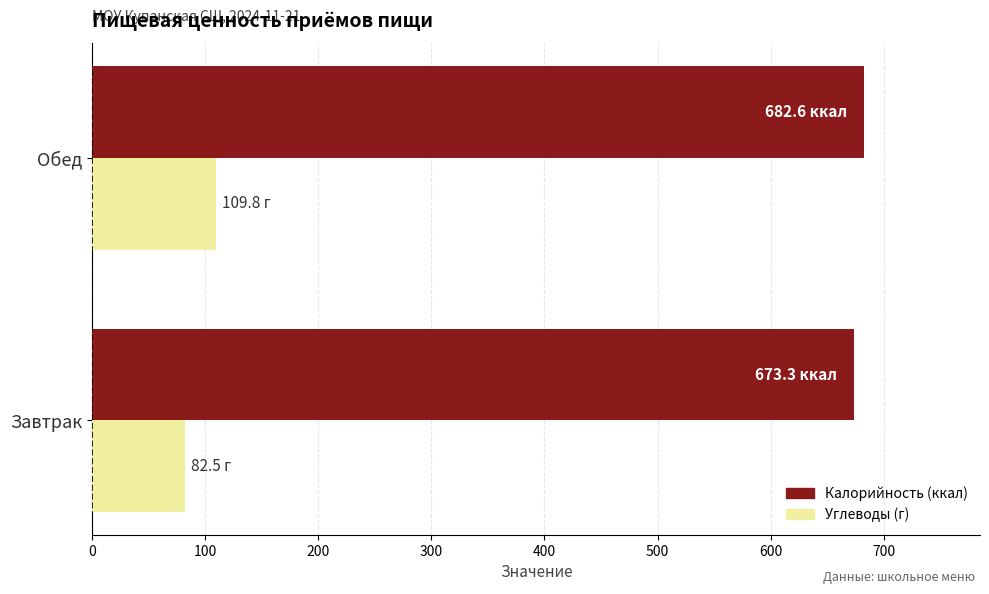

How many series are shown in this chart?

2